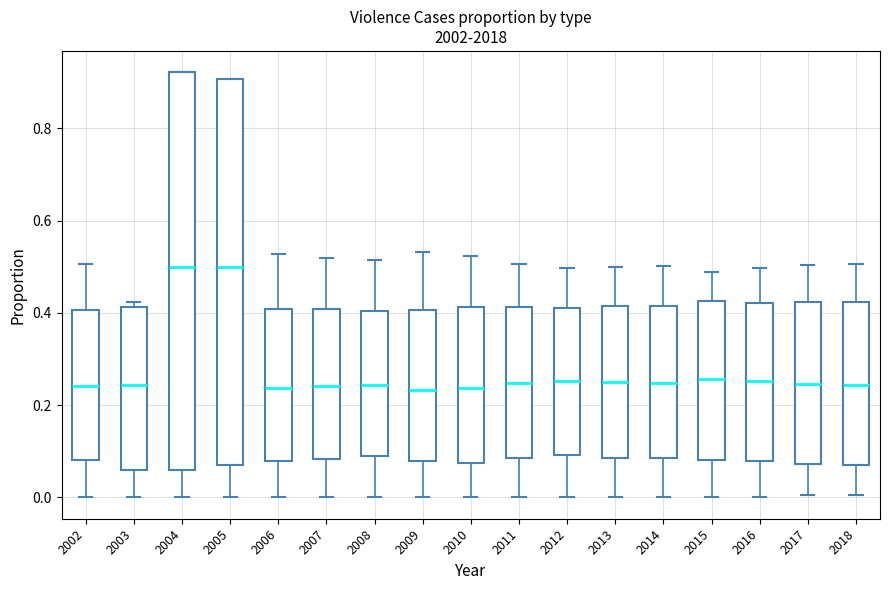

Where is the lower edge of the box at x = 2003 on the y-axis? The values are not printed on the chart, so give them approximately, as read against the axis.

0.06